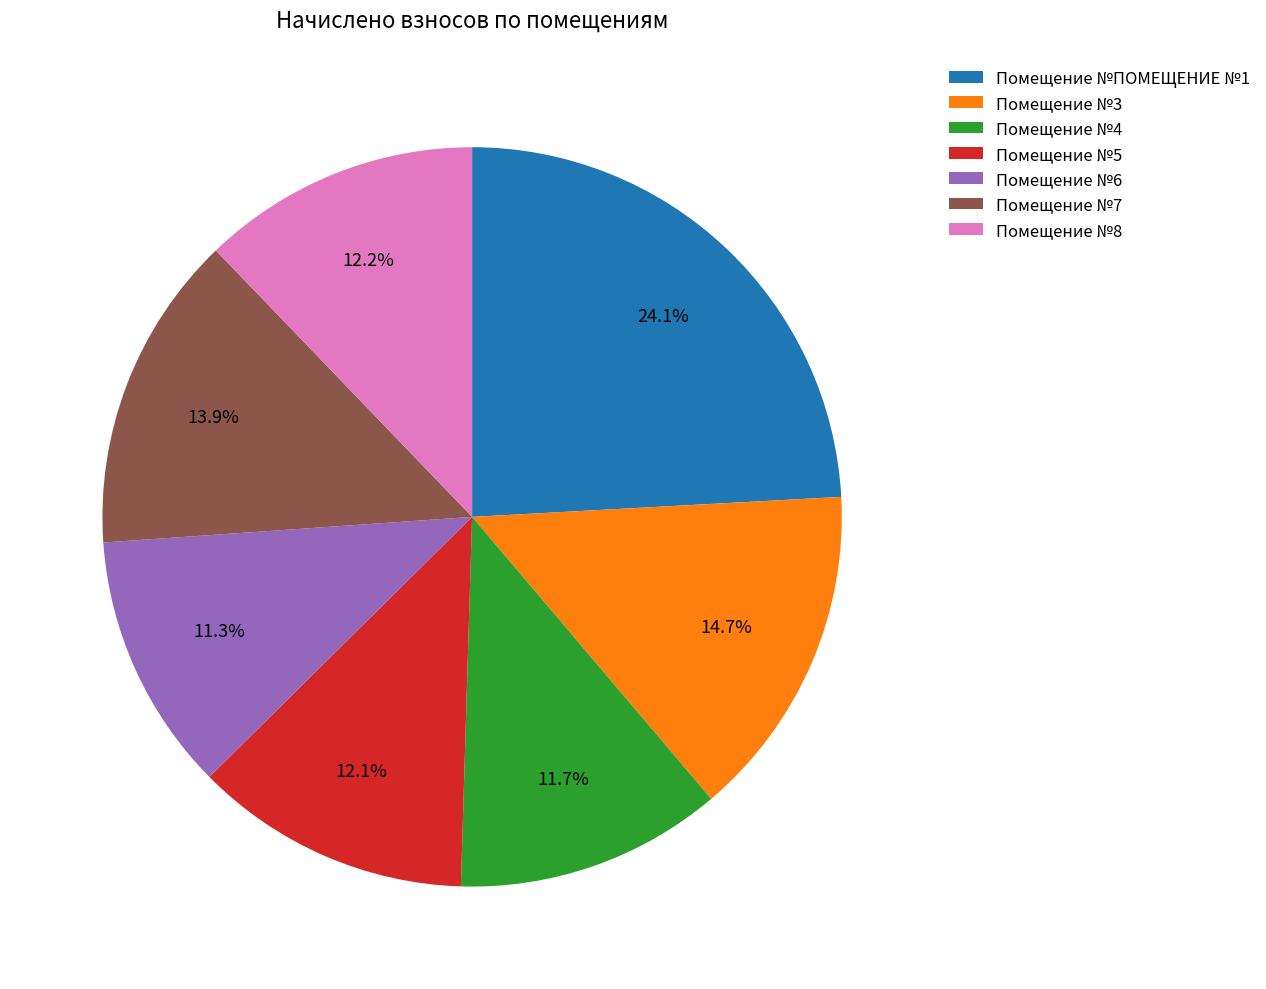

What is the largest slice in the pie chart?

Помещение №ПОМЕЩЕНИЕ №1